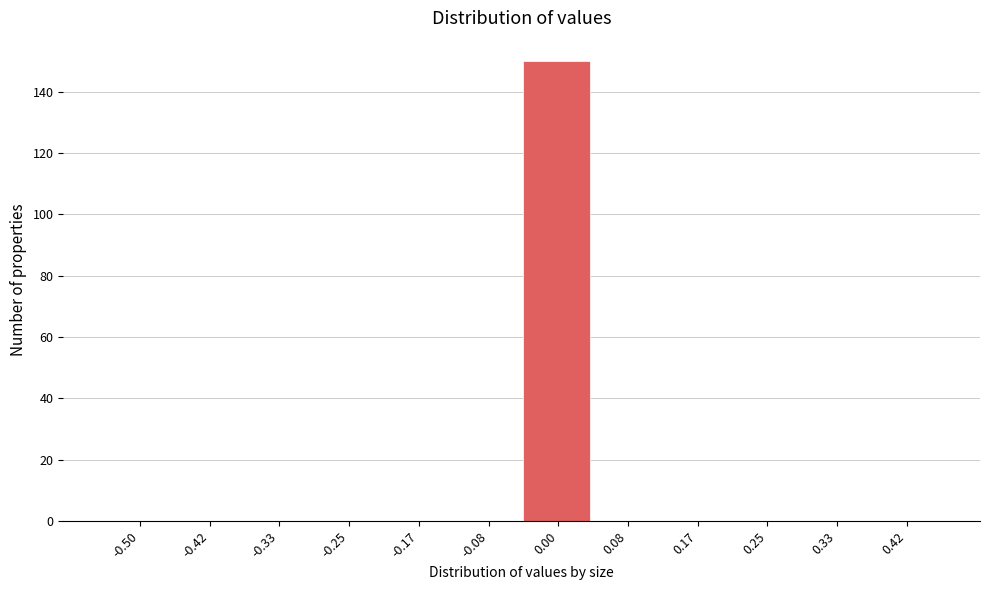

Reading right to left, what are all the values shown in this chart?

0.42=0	0.33=0	0.25=0	0.17=0	0.08=0	0.00=150	-0.08=0	-0.17=0	-0.25=0	-0.33=0	-0.42=0	-0.50=0